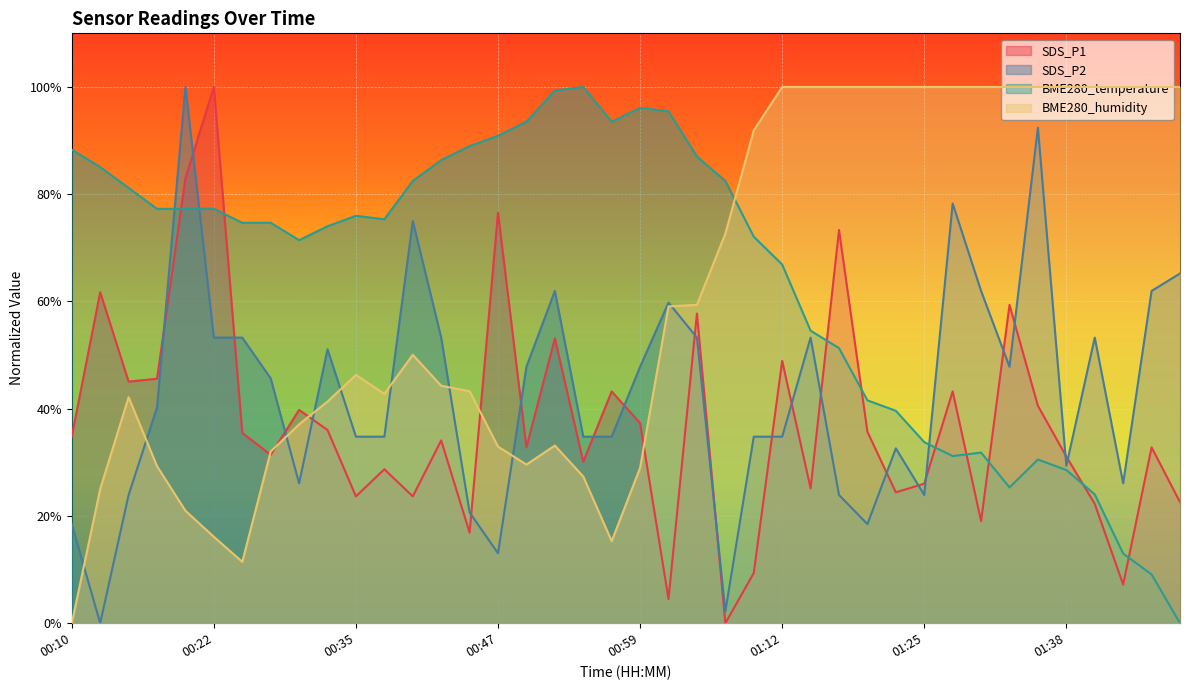

How many lines are shown in the chart?

4